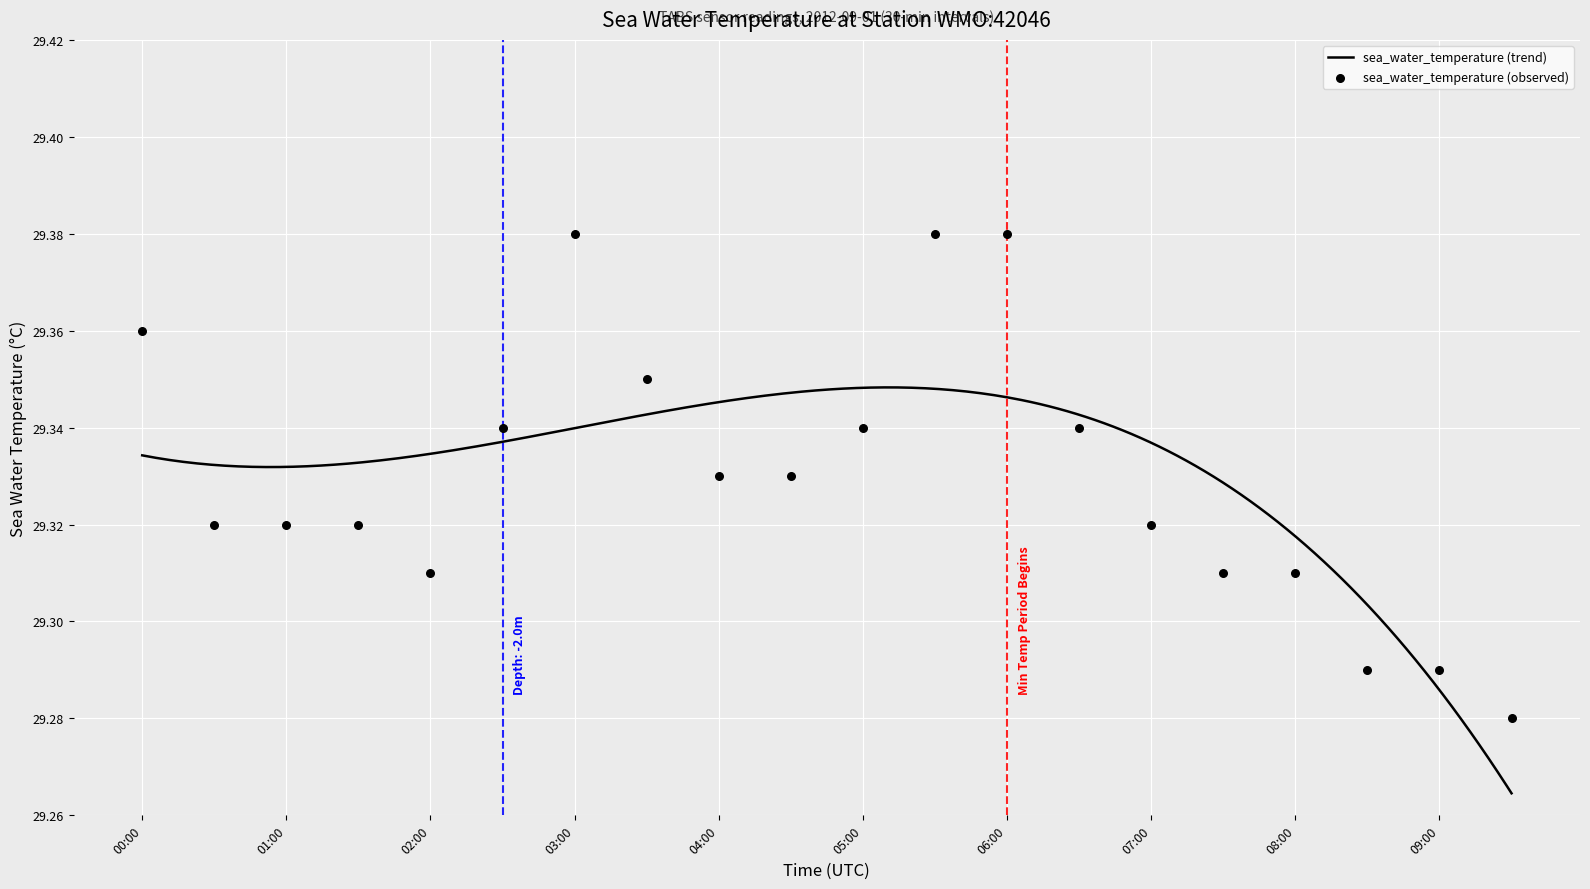

Between 2012-09-01T09:30 and 2012-09-01T02:30, which is larger?

2012-09-01T02:30